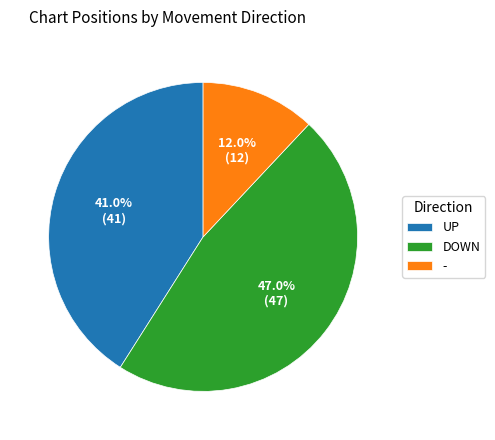

Between - and DOWN, which is larger?

DOWN